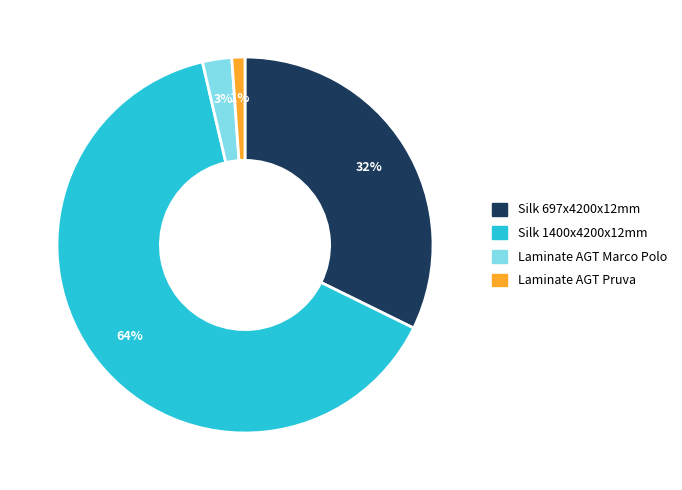

To the nearest percent, what is the difference between the largest and smallest slice percentages?

63%